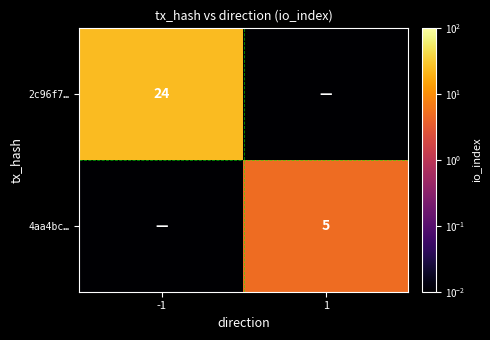

Rank the categories by 4aa4bc… value from lowest to highest.

-1, 1